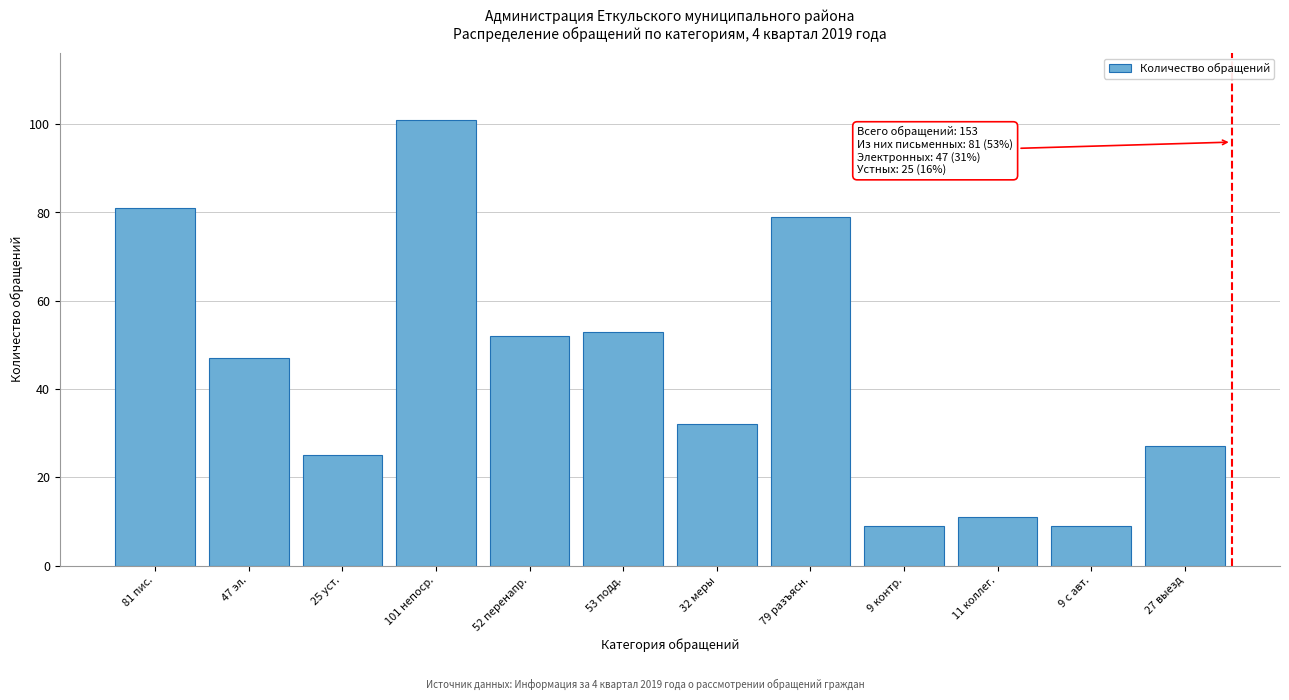

Reading left to right, transcribe all the data shown in this chart.

81 пис.=81	47 эл.=47	25 уст.=25	101 непоср.=101	52 перенапр.=52	53 подд.=53	32 меры=32	79 разъясн.=79	9 контр.=9	11 коллег.=11	9 с авт.=9	27 выезд=27